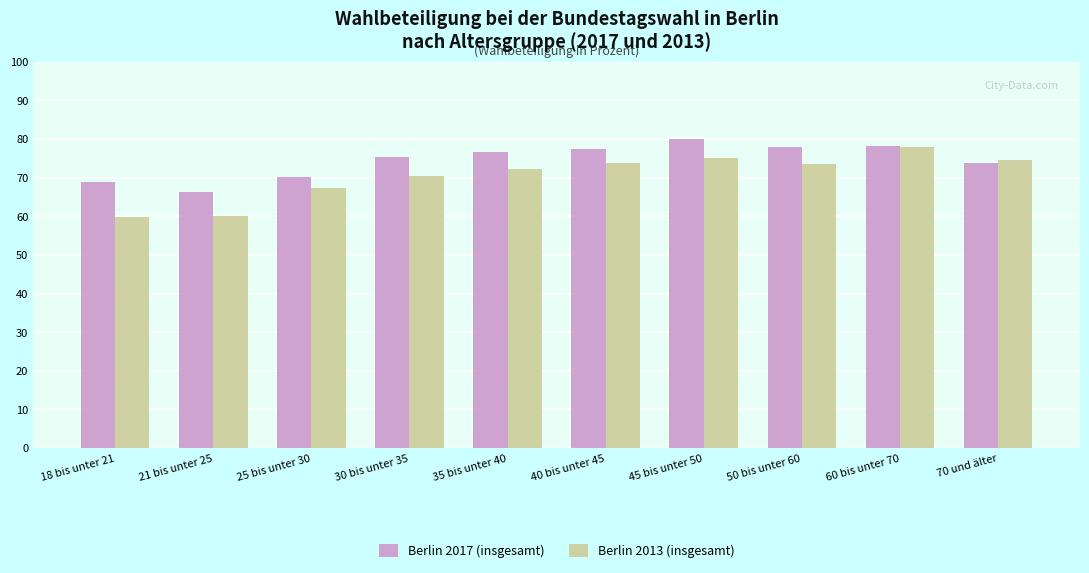

Rank the series at 21 bis unter 25 from lowest to highest value.

Berlin 2013 (insgesamt), Berlin 2017 (insgesamt)